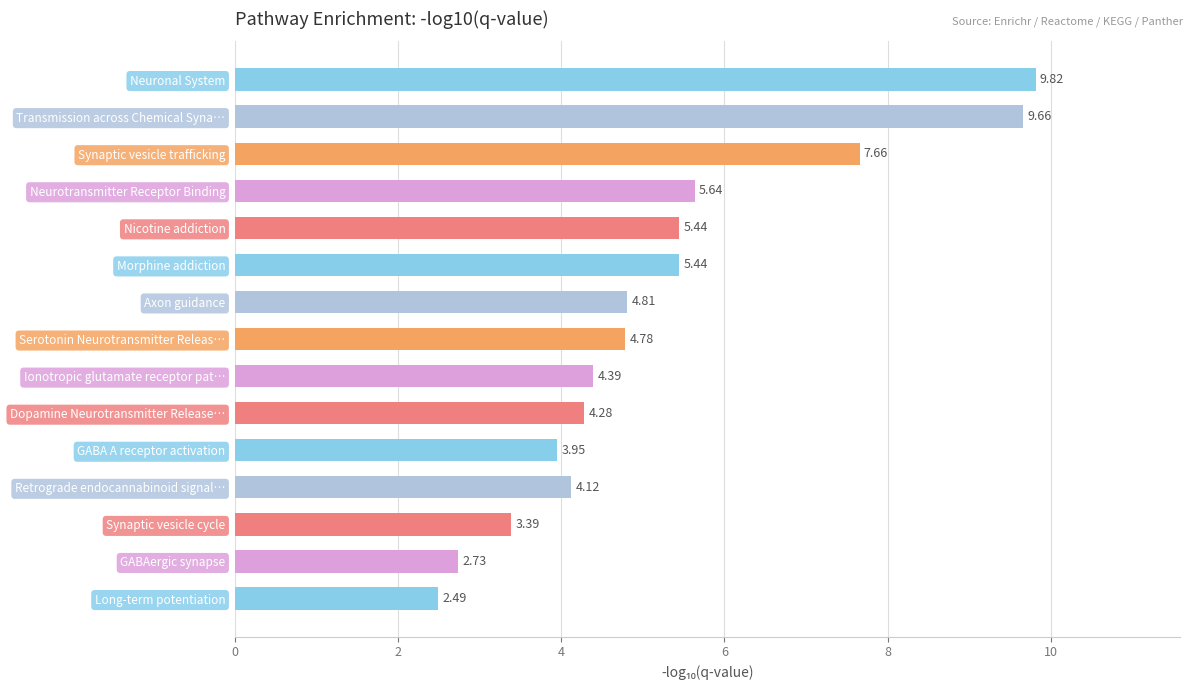

What is the change in value from Neurotransmitter Receptor Binding to Synaptic vesicle cycle?

-2.2